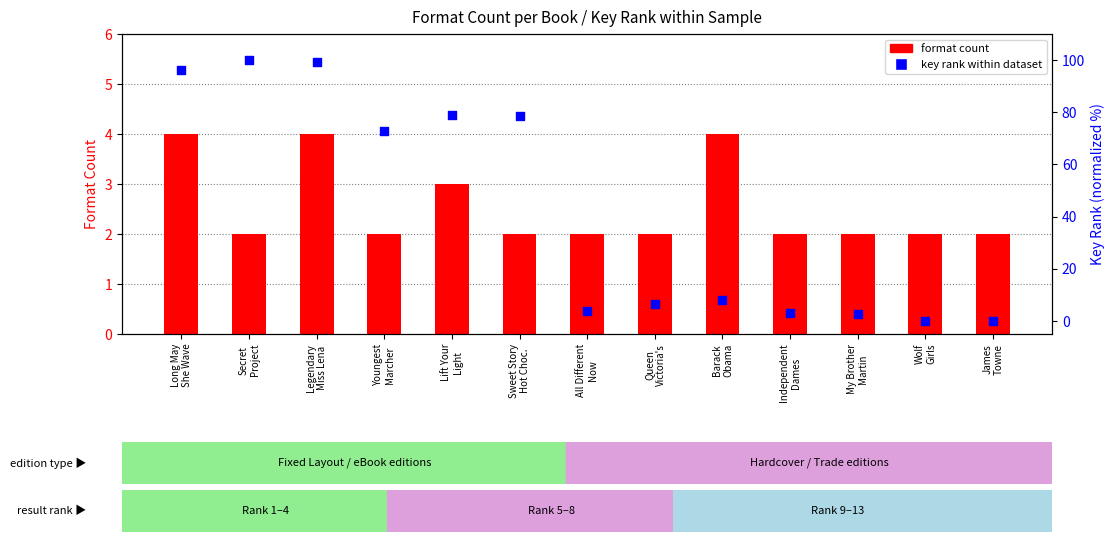

Which series has the largest Y range (max minus min)?

key rank within dataset